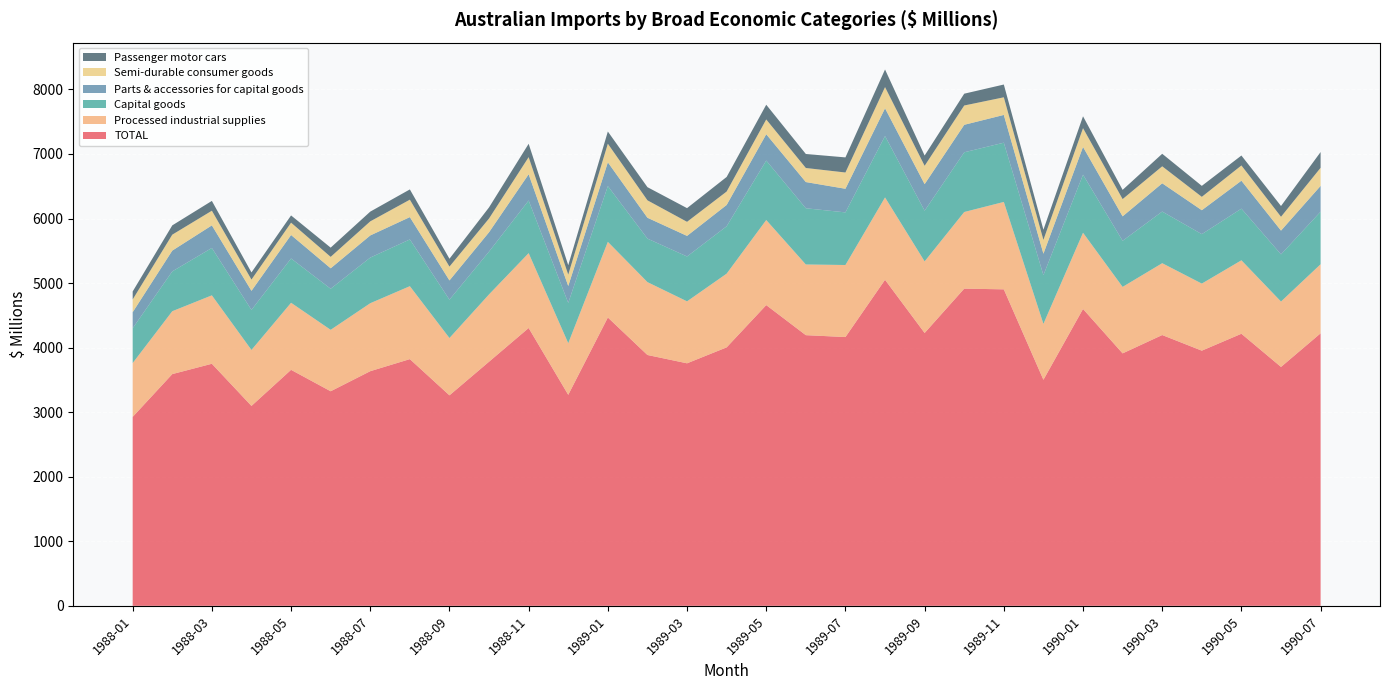

Reading right to left, list all the values displayed in this chart.

TOTAL: 1990-07=4222	1990-06=3701	1990-05=4215	1990-04=3953	1990-03=4195	1990-02=3911	1990-01=4599	1989-12=3502	1989-11=4903	1989-10=4914	1989-09=4227	1989-08=5051	1989-07=4164	1989-06=4193	1989-05=4659	1989-04=4004	1989-03=3757	1989-02=3886	1989-01=4467	1988-12=3269	1988-11=4304	1988-10=3782	1988-09=3261	1988-08=3822	1988-07=3635	1988-06=3324	1988-05=3656	1988-04=3097	1988-03=3750	1988-02=3590	1988-01=2927
Processed industrial supplies: 1990-07=1070	1990-06=1013	1990-05=1138	1990-04=1039	1990-03=1113	1990-02=1030	1990-01=1181	1989-12=866	1989-11=1354	1989-10=1187	1989-09=1109	1989-08=1276	1989-07=1116	1989-06=1095	1989-05=1318	1989-04=1142	1989-03=960	1989-02=1129	1989-01=1172	1988-12=800	1988-11=1160	1988-10=1043	1988-09=888	1988-08=1130	1988-07=1053	1988-06=952	1988-05=1039	1988-04=867	1988-03=1060	1988-02=974	1988-01=834
Capital goods: 1990-07=814	1990-06=731	1990-05=800	1990-04=766	1990-03=800	1990-02=714	1990-01=899	1989-12=755	1989-11=918	1989-10=925	1989-09=785	1989-08=951	1989-07=815	1989-06=871	1989-05=921	1989-04=734	1989-03=695	1989-02=674	1989-01=864	1988-12=624	1988-11=815	1988-10=663	1988-09=594	1988-08=724	1988-07=707	1988-06=636	1988-05=686	1988-04=620	1988-03=734	1988-02=617	1988-01=539
Parts & accessories for capital goods: 1990-07=400	1990-06=368	1990-05=433	1990-04=371	1990-03=438	1990-02=379	1990-01=430	1989-12=332	1989-11=430	1989-10=426	1989-09=412	1989-08=430	1989-07=366	1989-06=406	1989-05=408	1989-04=330	1989-03=319	1989-02=323	1989-01=368	1988-12=262	1988-11=407	1988-10=300	1988-09=298	1988-08=346	1988-07=343	1988-06=317	1988-05=364	1988-04=296	1988-03=350	1988-02=322	1988-01=249
Semi-durable consumer goods: 1990-07=280	1990-06=214	1990-05=236	1990-04=207	1990-03=263	1990-02=267	1990-01=291	1989-12=214	1989-11=273	1989-10=299	1989-09=284	1989-08=328	1989-07=252	1989-06=218	1989-05=229	1989-04=208	1989-03=218	1989-02=270	1989-01=288	1988-12=176	1988-11=265	1988-10=213	1988-09=214	1988-08=270	1988-07=218	1988-06=177	1988-05=191	1988-04=174	1988-03=227	1988-02=247	1988-01=197
Passenger motor cars: 1990-07=244	1990-06=167	1990-05=154	1990-04=170	1990-03=194	1990-02=143	1990-01=184	1989-12=158	1989-11=198	1989-10=183	1989-09=159	1989-08=273	1989-07=234	1989-06=217	1989-05=228	1989-04=226	1989-03=212	1989-02=204	1989-01=189	1988-12=146	1988-11=207	1988-10=172	1988-09=122	1988-08=159	1988-07=151	1988-06=143	1988-05=112	1988-04=111	1988-03=152	1988-02=144	1988-01=124